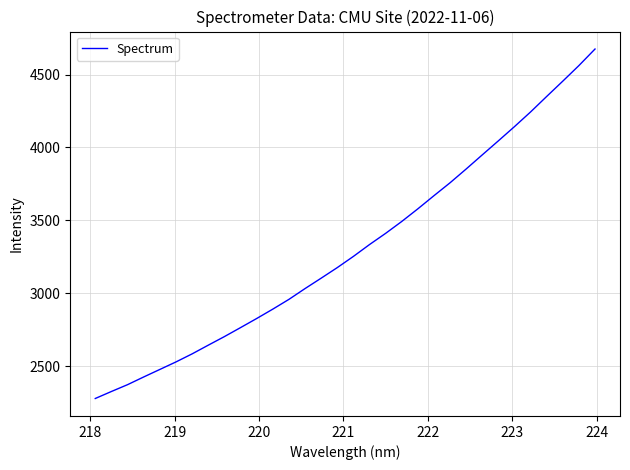

How many values exceed 3251?

16